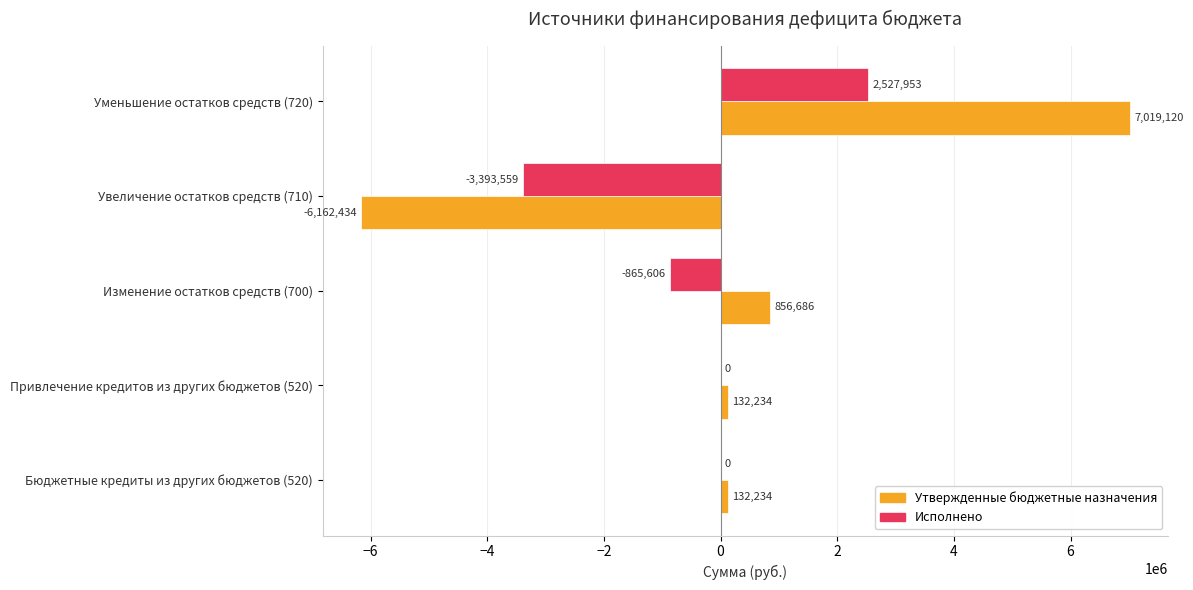

Which category has the highest value across all series?

Уменьшение остатков средств (720)